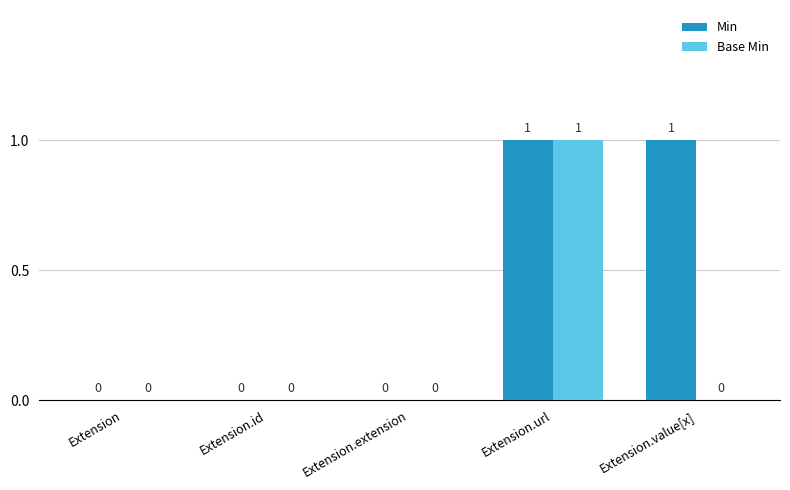

How many positive values does the Base Min series have?

1